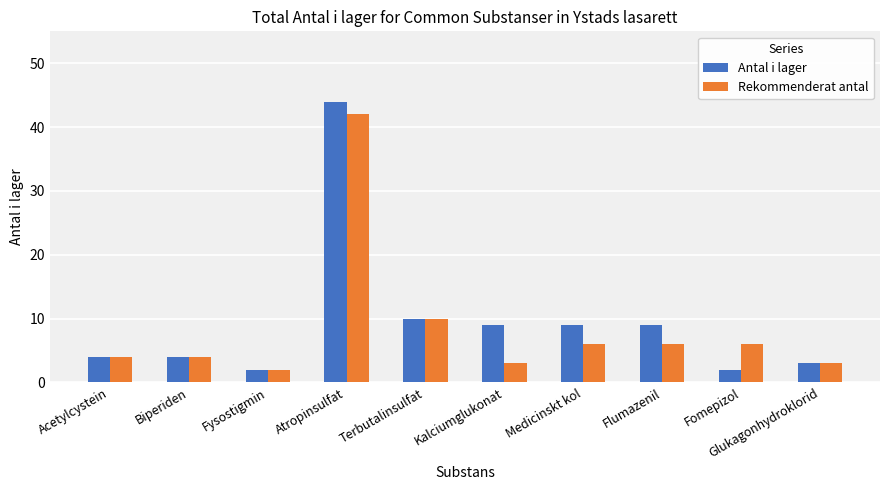

How many values in the Antal i lager series are below 9?

5